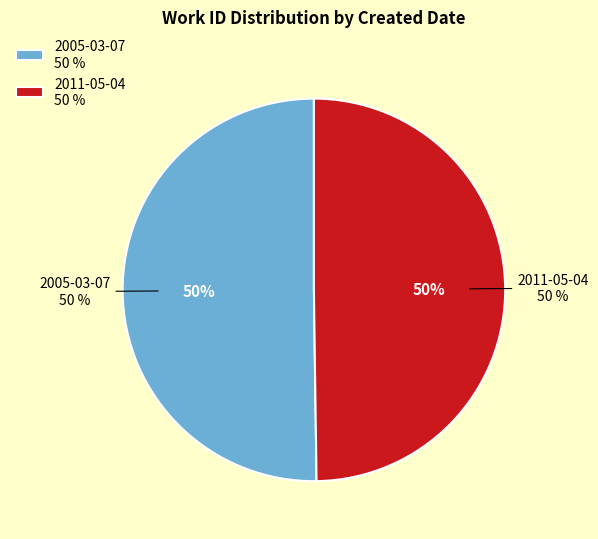

Which category has the biggest portion of the pie?

2005-03-07